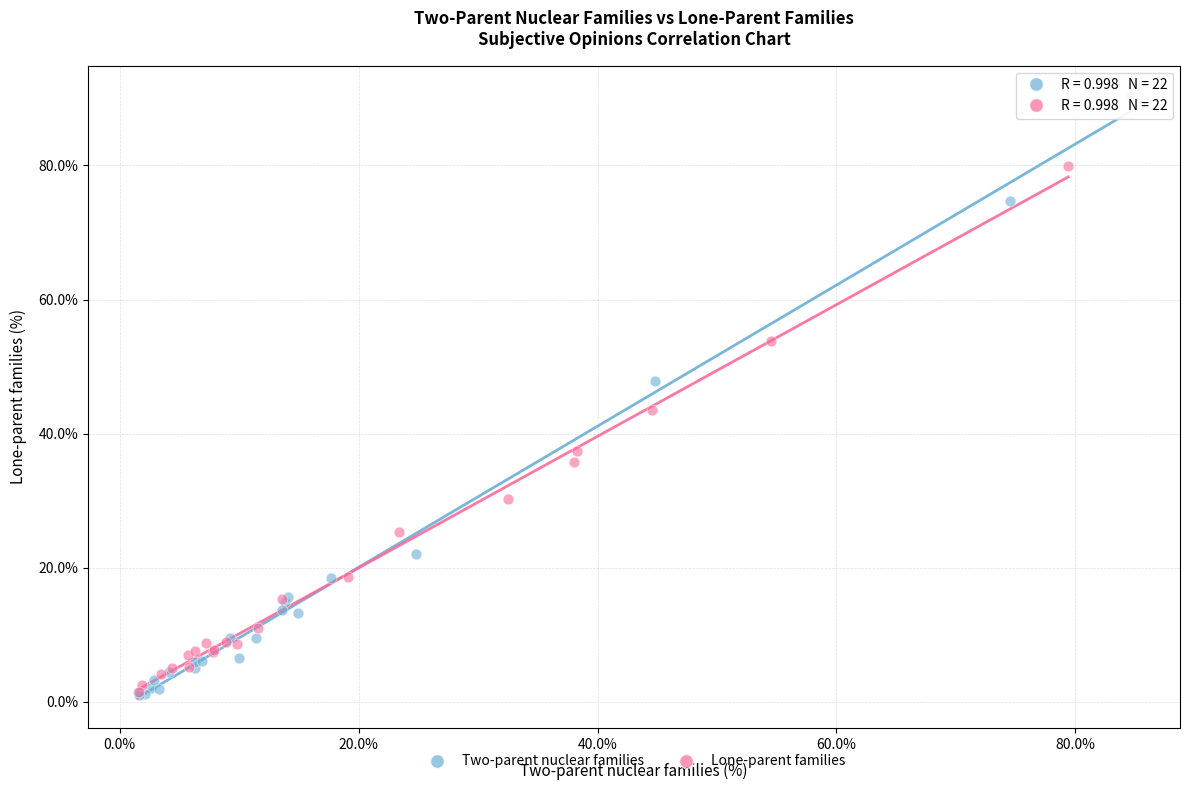

Which series has the largest Y range (max minus min)?

Two-parent nuclear families